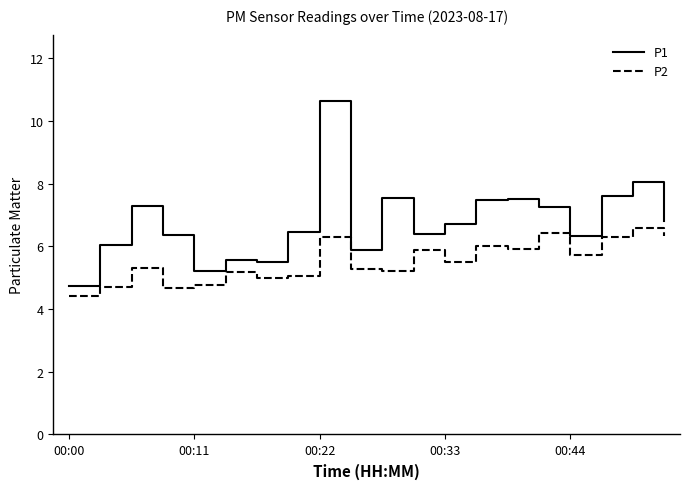

Which series has the largest total across all categories?

P1